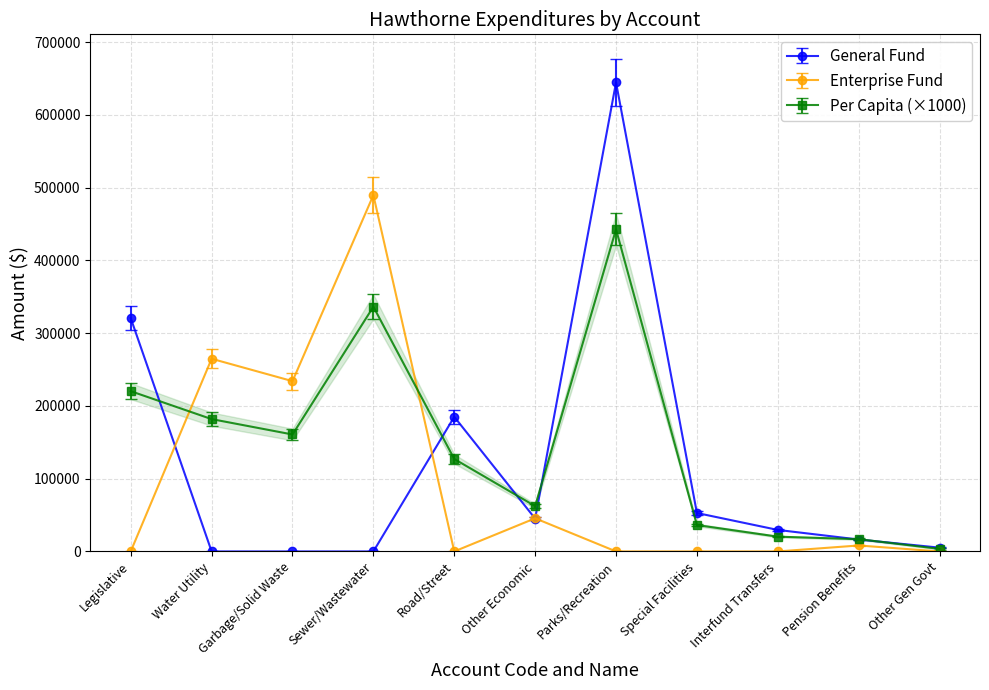

True or false: General Fund has more than 1 interior local peaks.

True